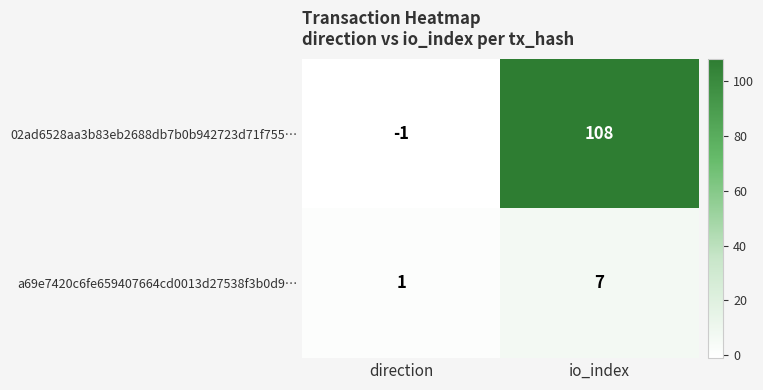

At which category is the sum across all series the highest?

io_index